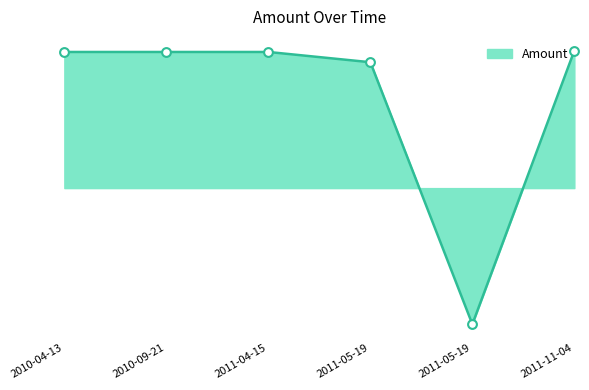

What is the change in value from 2011-05-19 to 2011-11-04?

+4304.6